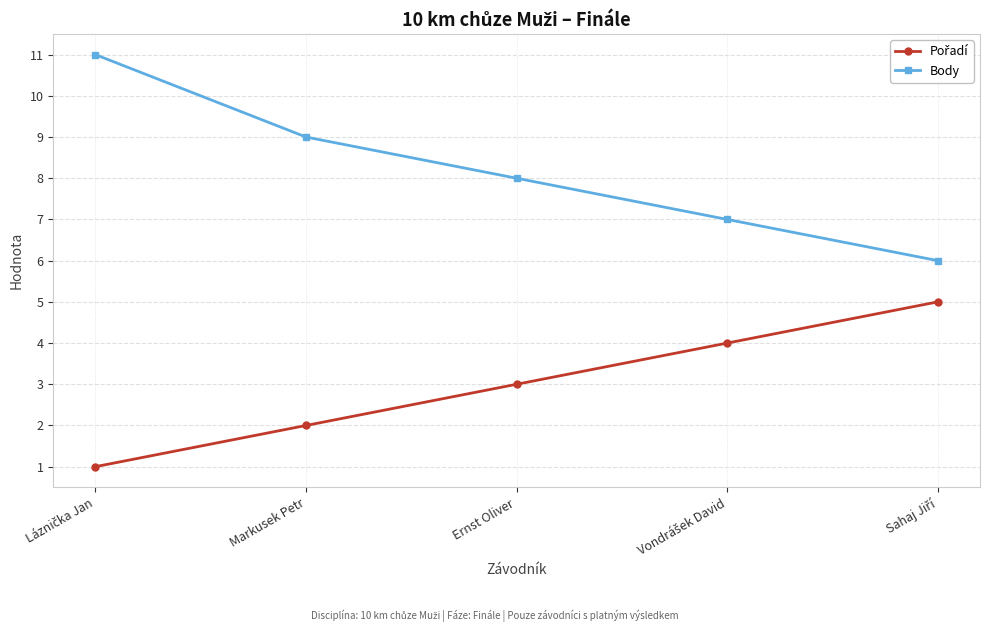

How many data points does each series have?

5